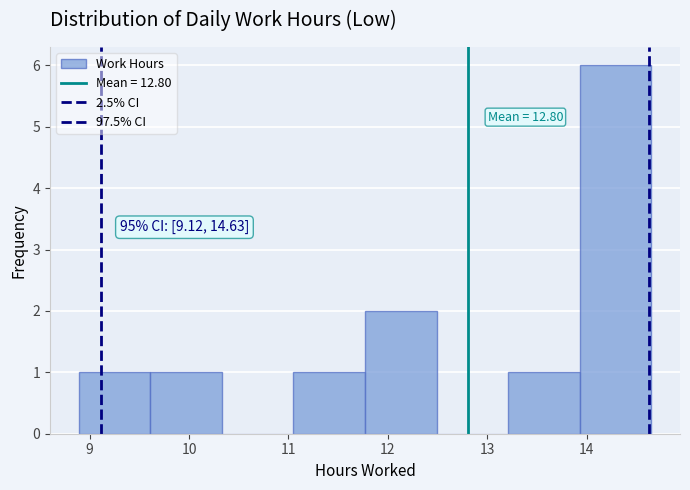

Over which range of the x-axis is the bar tallest?

13.93 to 14.65